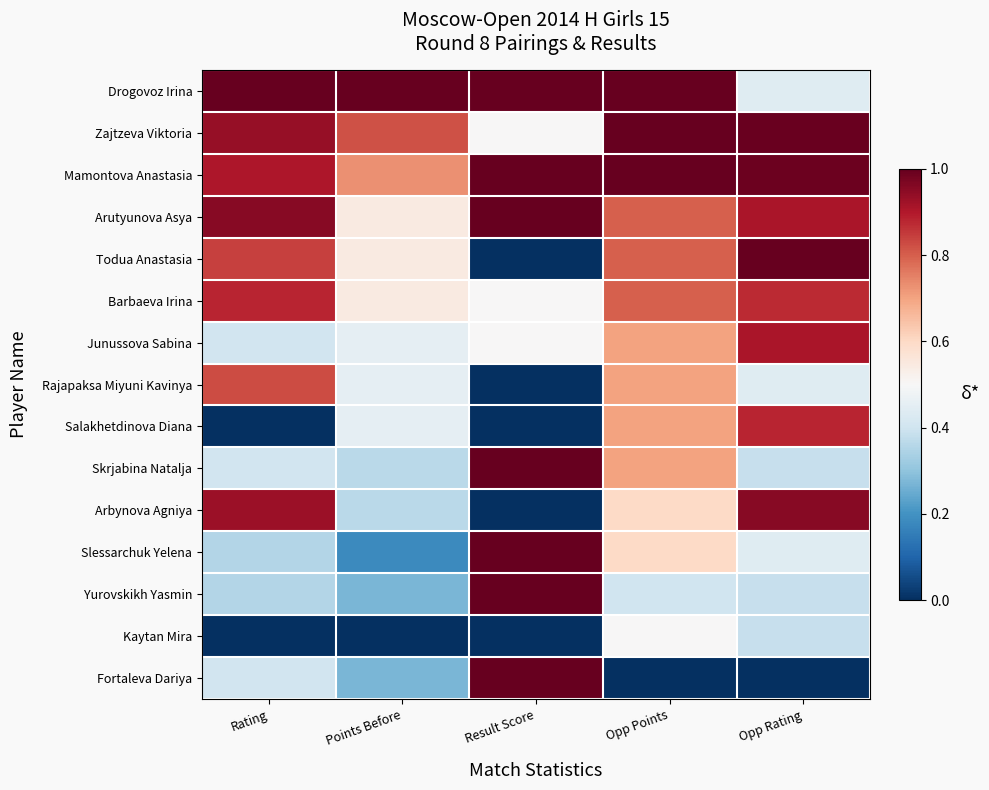

At which category is the sum across all series the highest?

Opp Points